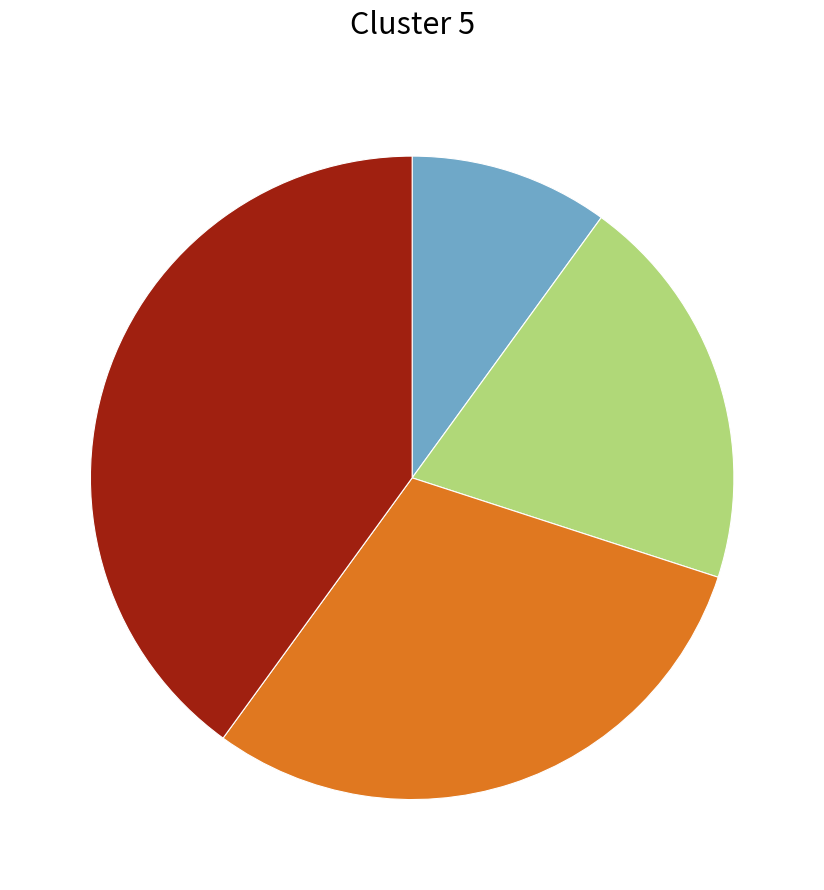

Is there a majority slice in this chart?

No